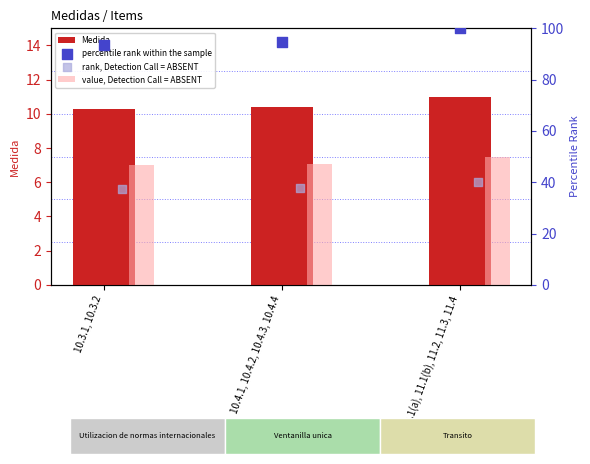

Which series has the largest total across all categories?

percentile rank within the sample